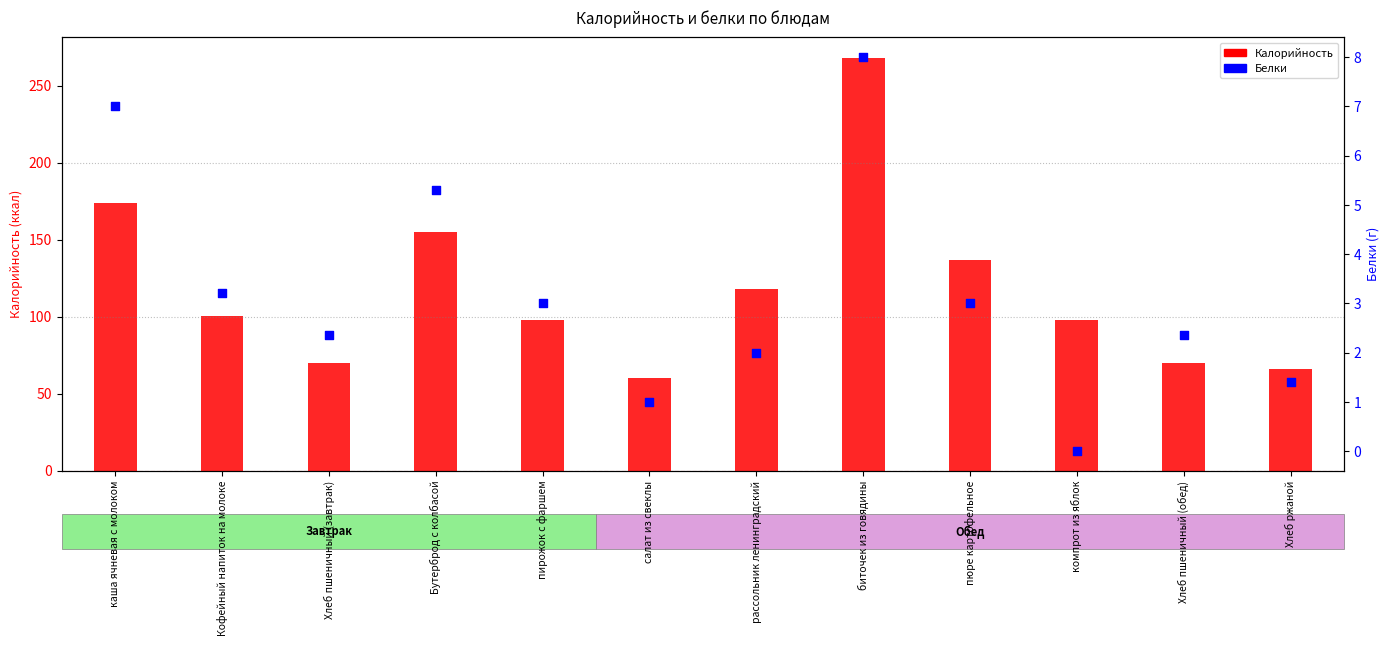

Which series has the largest total across all categories?

Калорийность